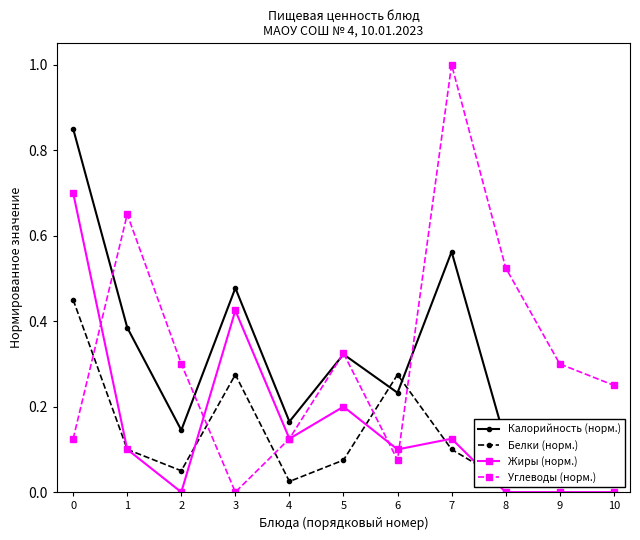

At which category does Калорийность (норм.) reach its first local valley?

2